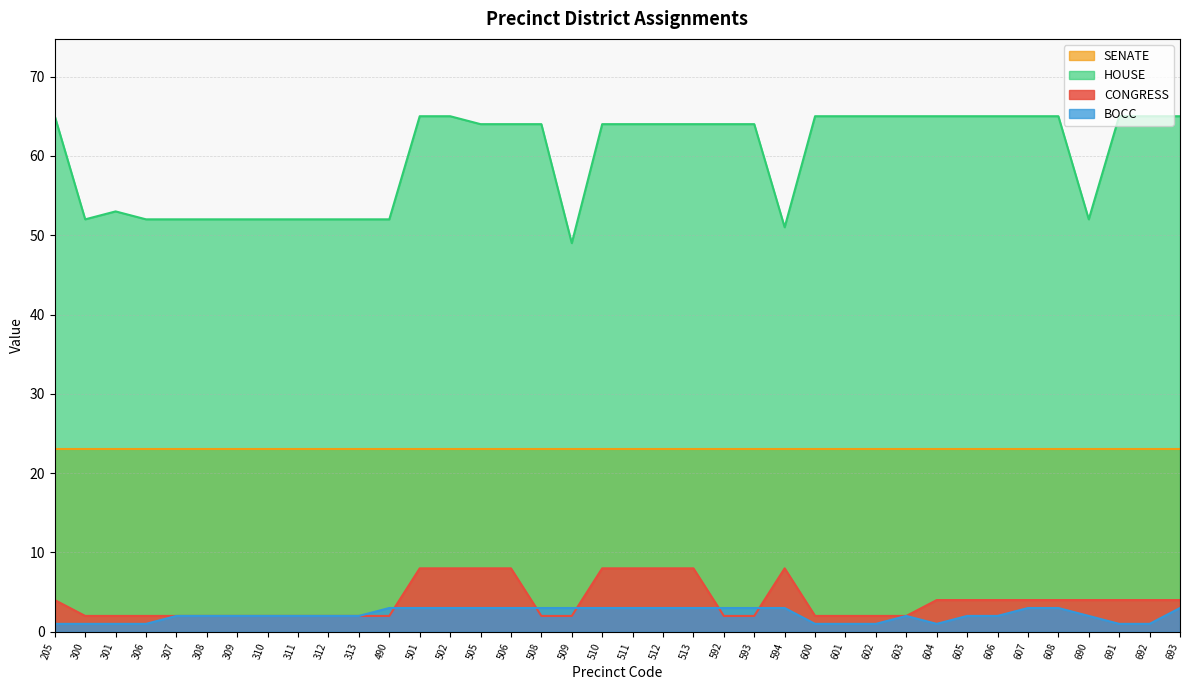

What is the sum of all HOUSE values?

2276